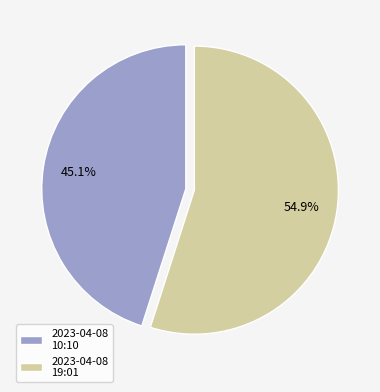

Which has a higher value, 2023-04-08 19:01 or 2023-04-08 10:10?

2023-04-08 19:01